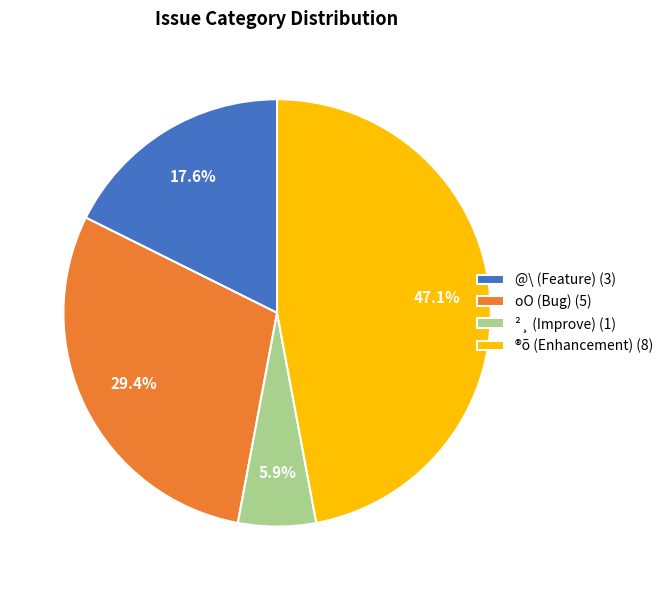

What is the largest slice in the pie chart?

®õ (Enhancement) (8)